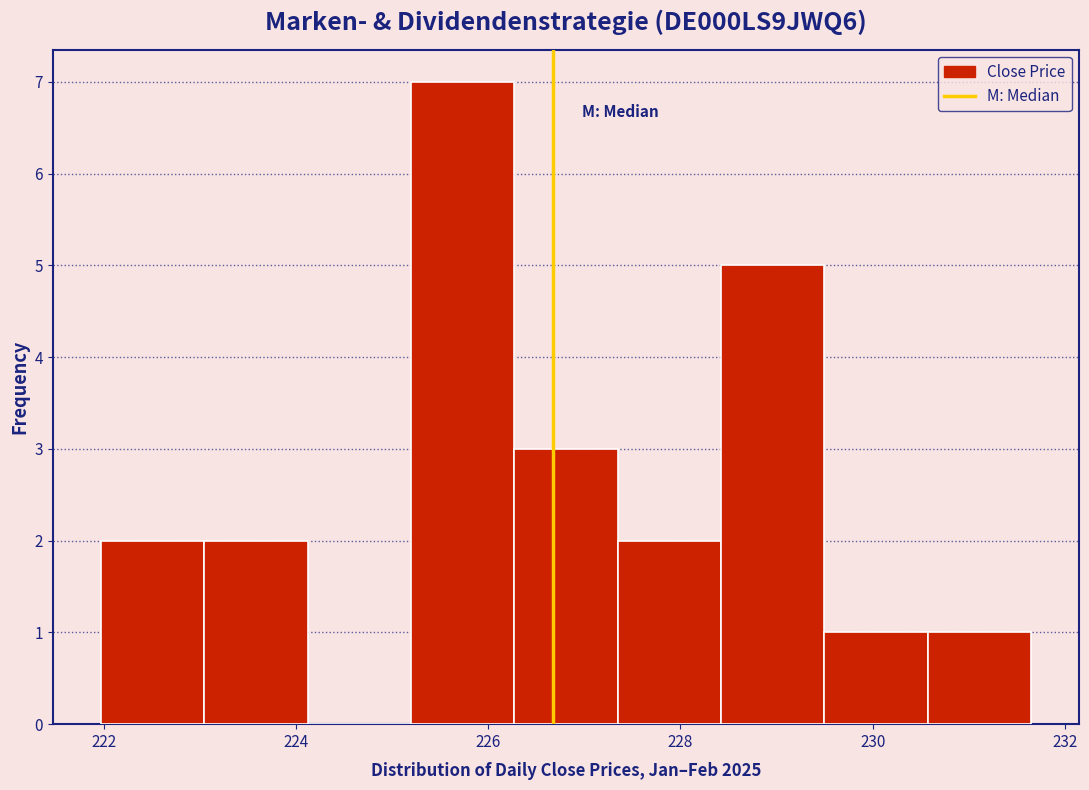

How tall is the bar that spans 227.4 to 228.4 on the x-axis? Neither the bar edges nor the heights are printed on the chart, so give them approximately, as read against the axes.

2